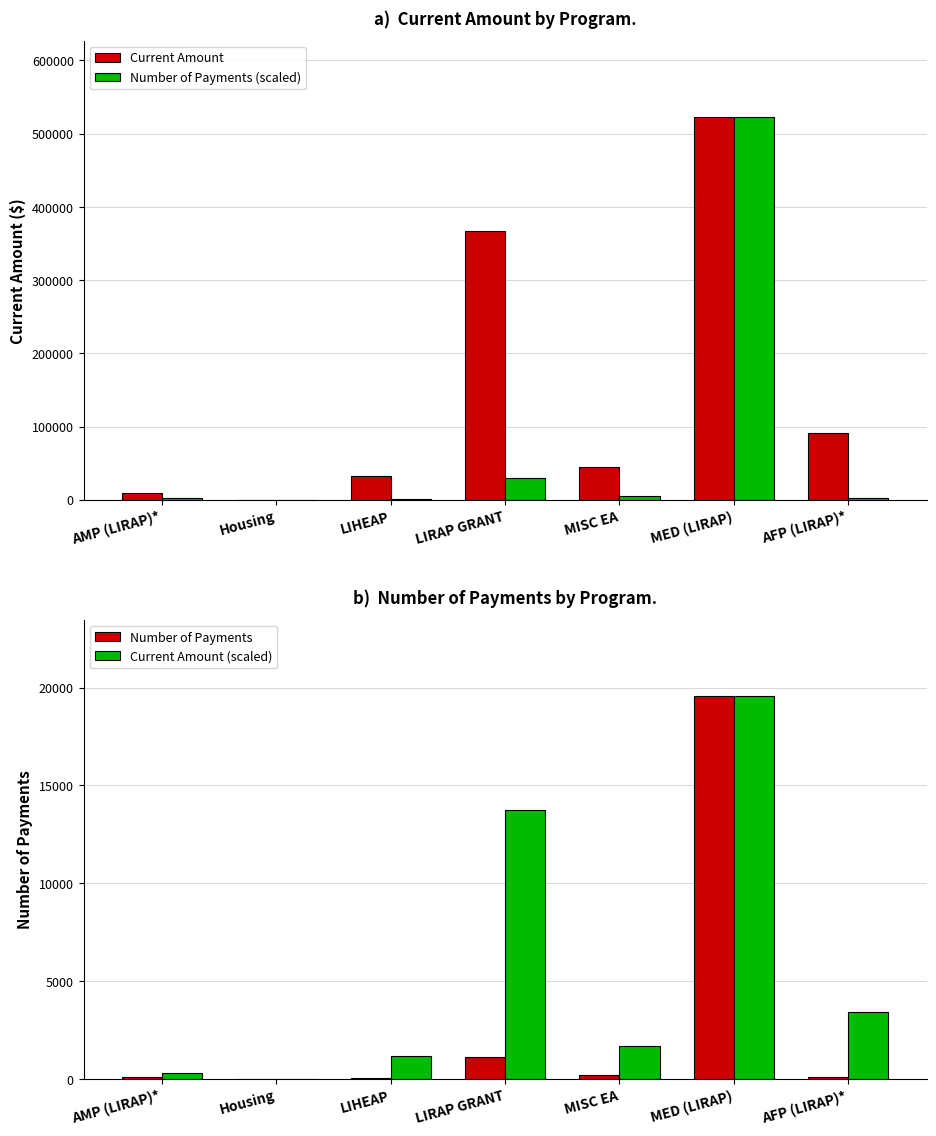

What is the difference between the Current Amount values at LIRAP GRANT and AMP (LIRAP)*?

358918.3